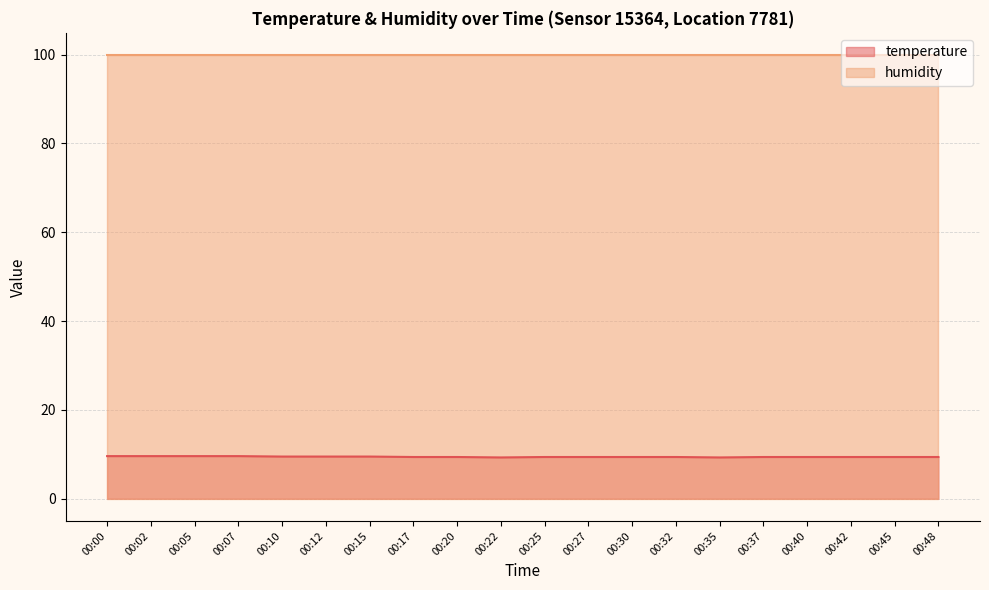

Reading right to left, extract all data points from this chart.

00:48=9.4	00:45=9.4	00:42=9.4	00:40=9.4	00:37=9.4	00:35=9.3	00:32=9.4	00:30=9.4	00:27=9.4	00:25=9.4	00:22=9.3	00:20=9.4	00:17=9.4	00:15=9.5	00:12=9.5	00:10=9.5	00:07=9.6	00:05=9.6	00:02=9.6	00:00=9.6